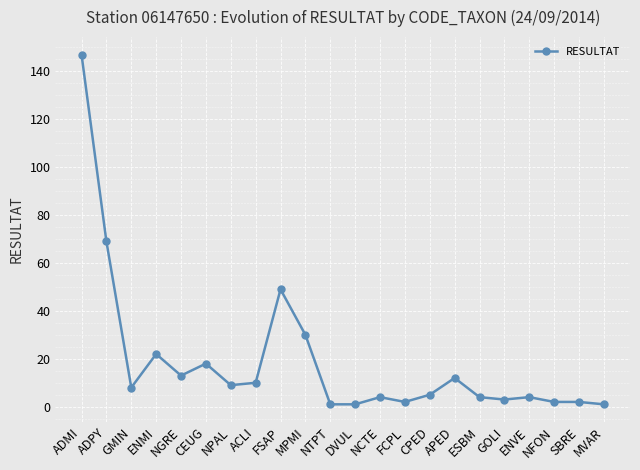

What is the average value?

19